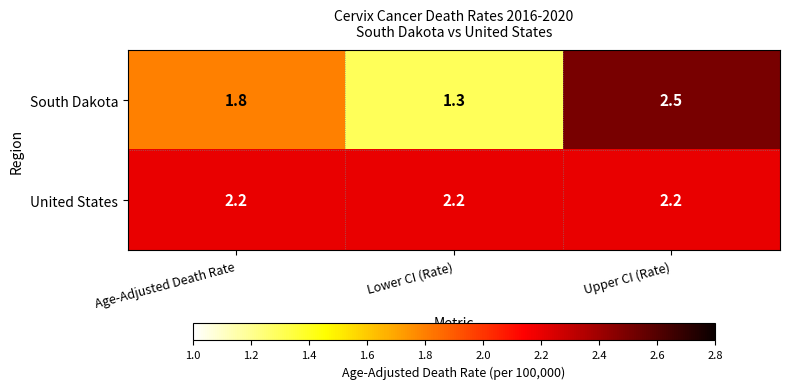

At Lower CI (Rate), list the series in order from smallest to largest.

South Dakota, United States